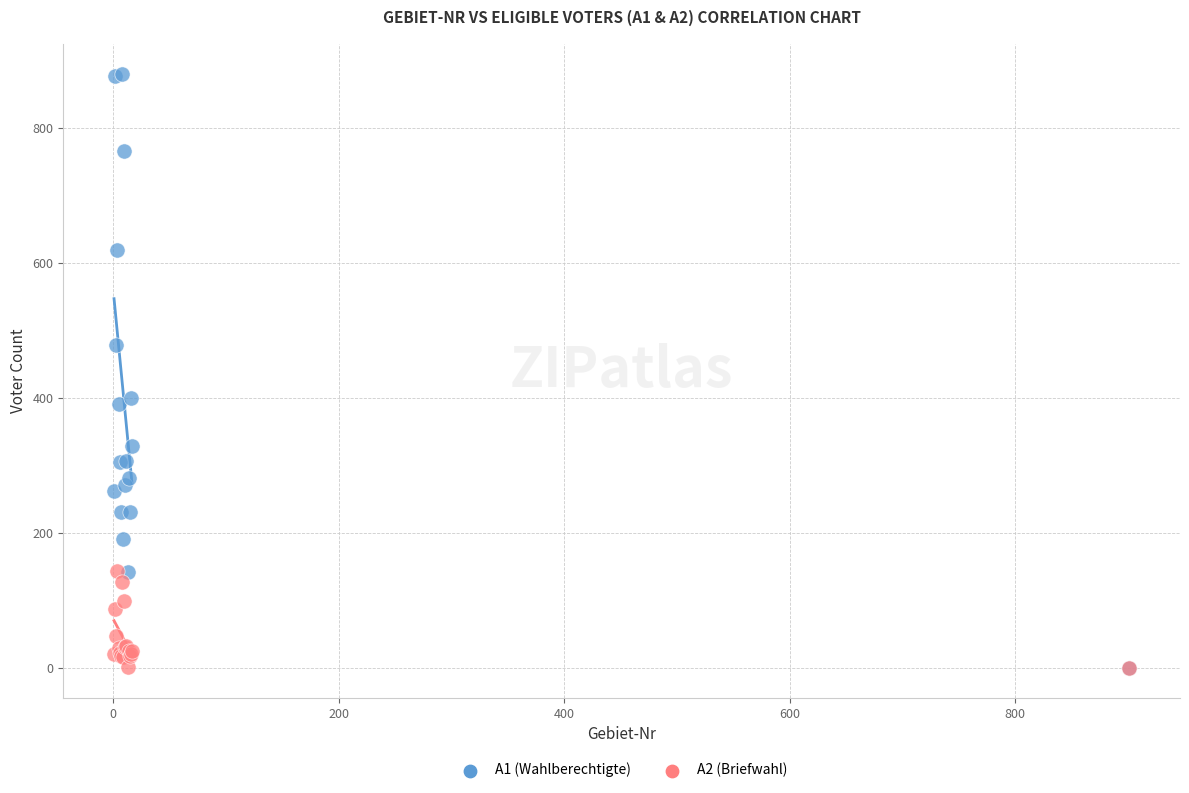

Which series has the largest Y range (max minus min)?

A1 (Wahlberechtigte)